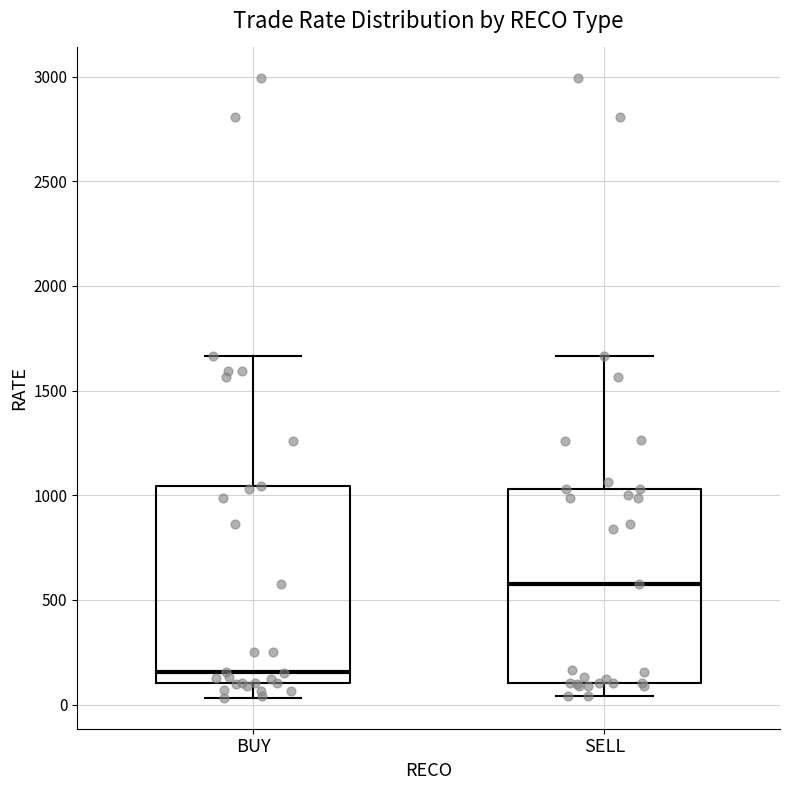

Reading left to right, read every box against the y-axis: the position of its median line, the range the box covers, and the ends of its whiskers. The values are not printed on the chart, so give them approximately, as read against the axis.

BUY: median 150, box 100 to 1050, whiskers 50 to 1650
SELL: median 600, box 100 to 1050, whiskers 50 to 1650